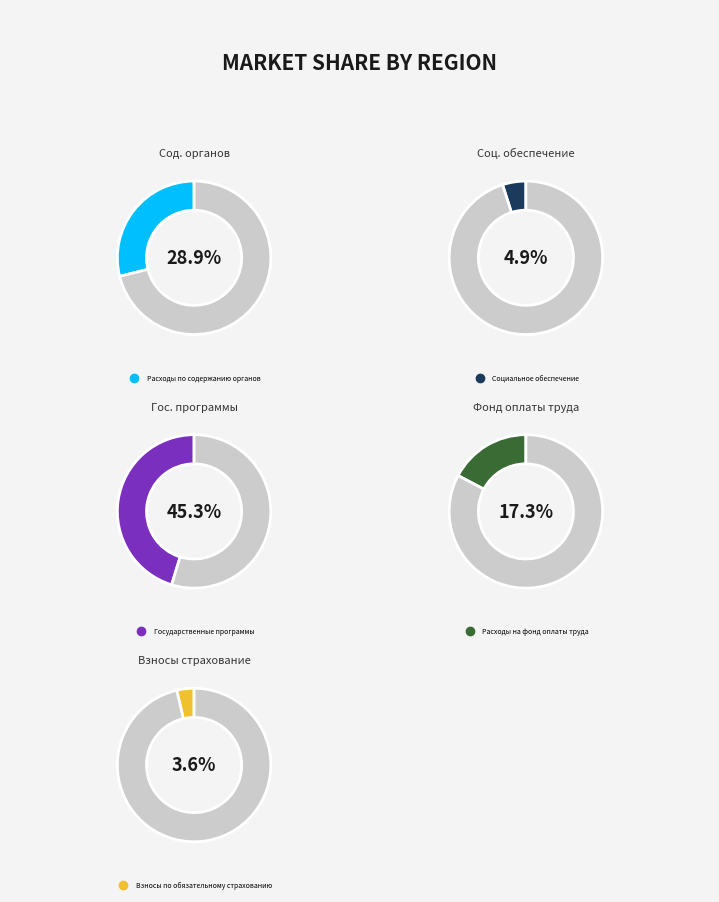

Is there a majority slice in this chart?

No